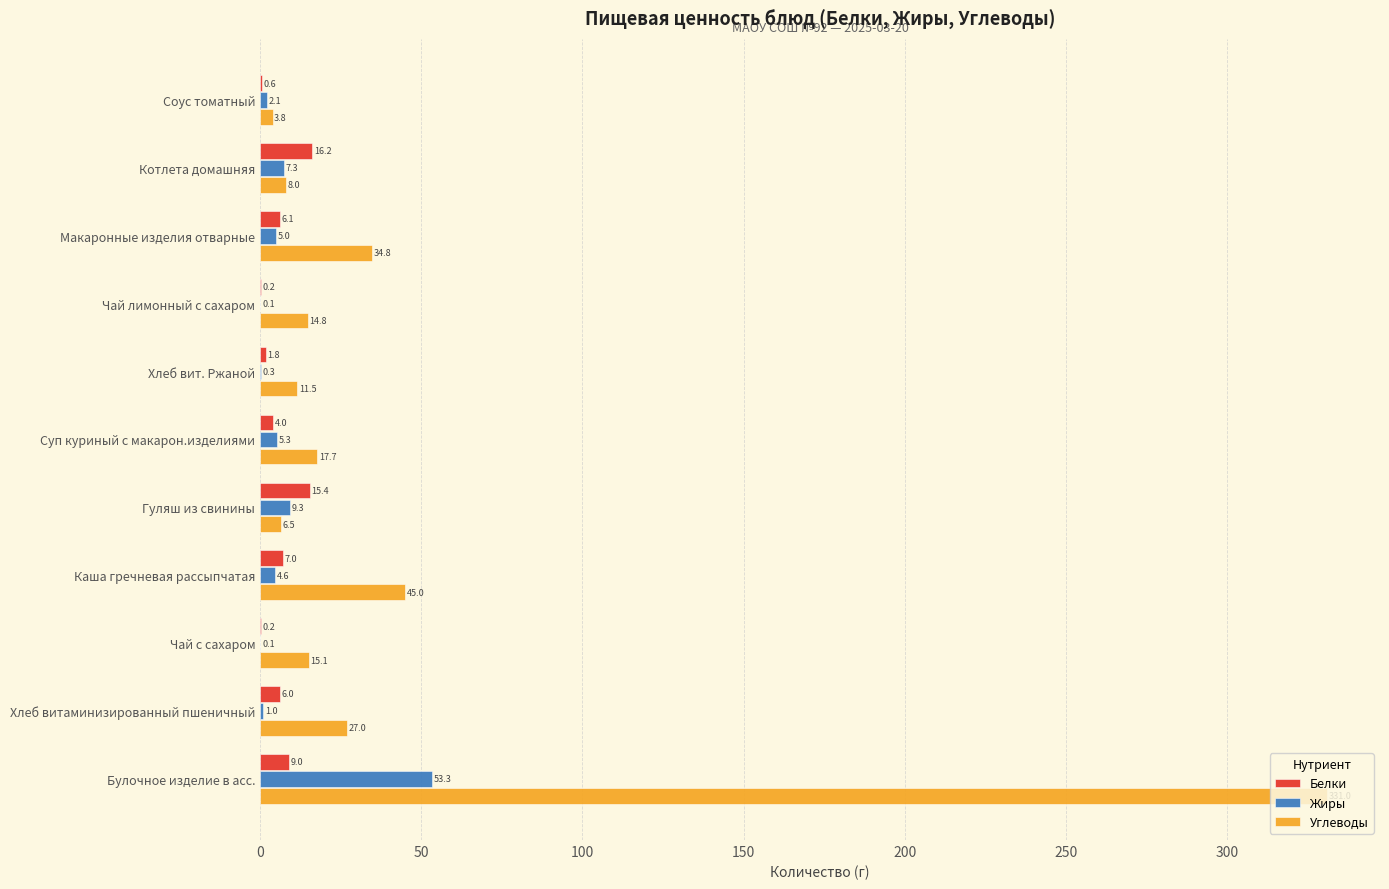

What is the sum of the Жиры values at Каша гречневая рассыпчатая and Макаронные изделия отварные?

9.6